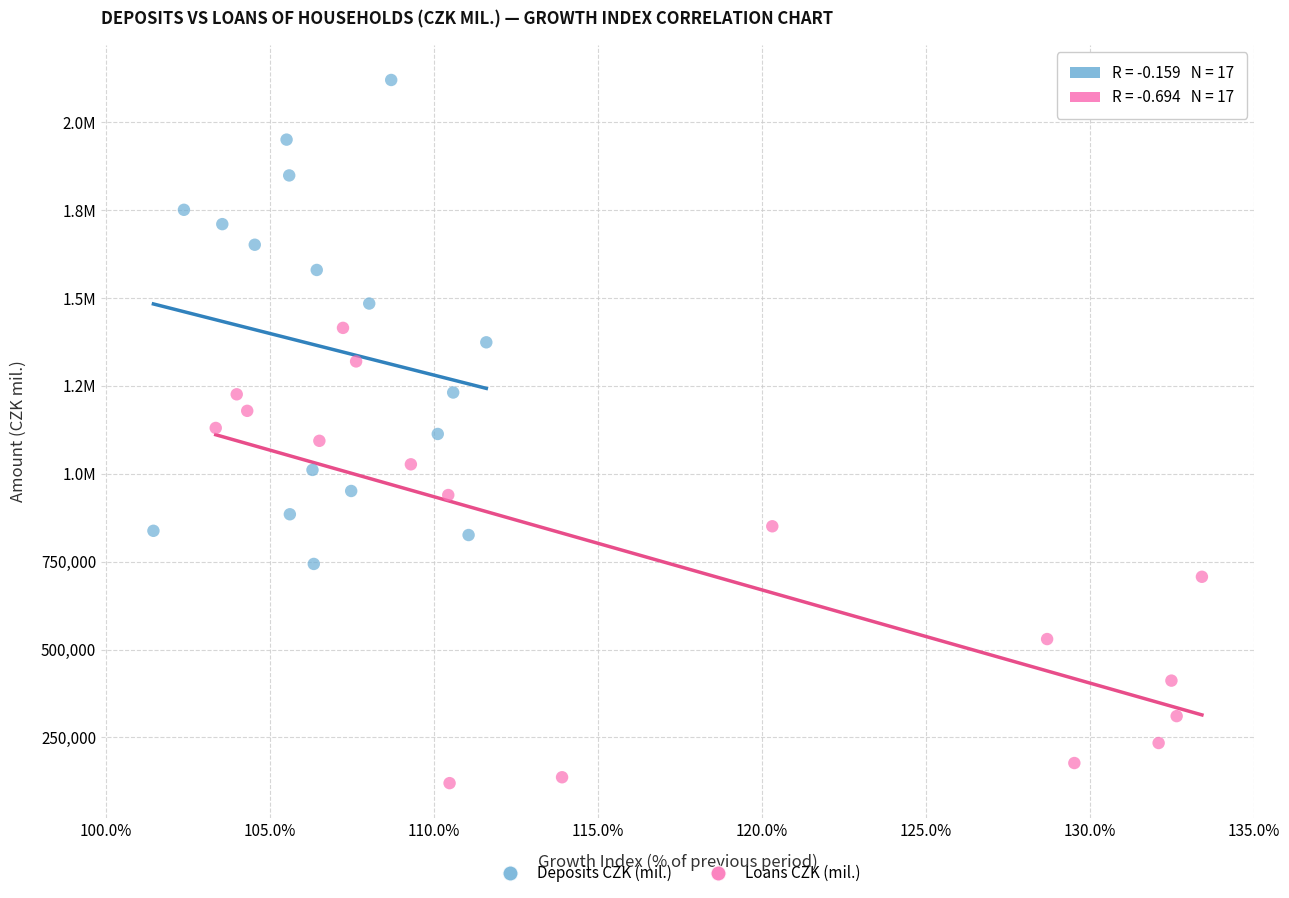

What are all the series names shown in the legend?

Deposits CZK (mil.), Loans CZK (mil.)